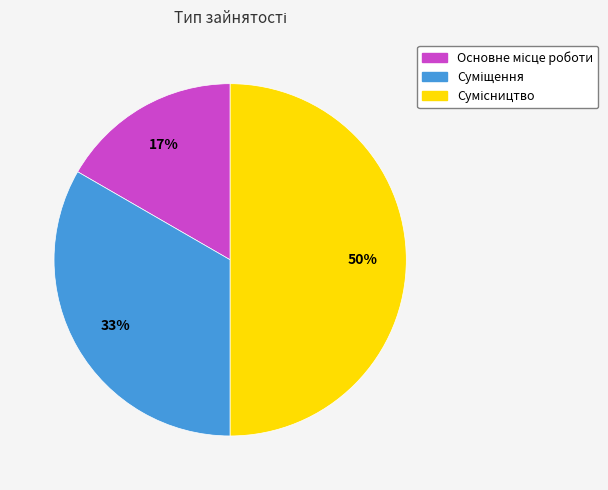

To the nearest percent, what is the difference between the largest and smallest slice percentages?

33%